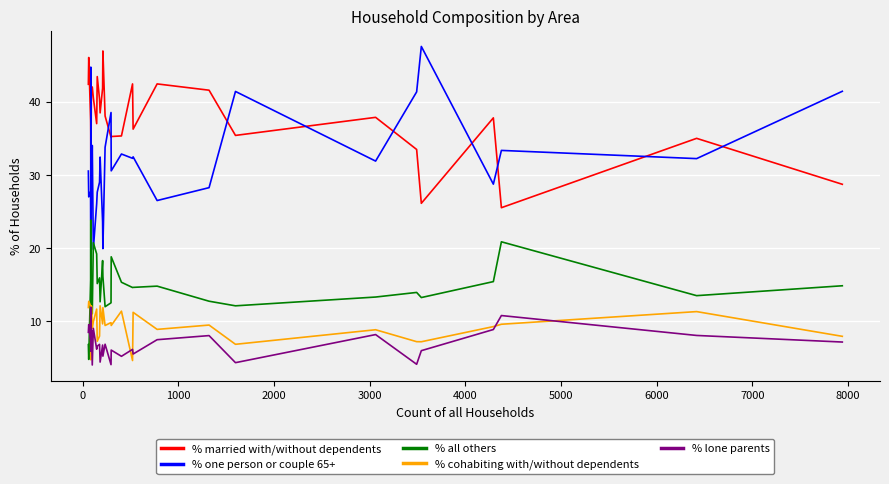

What is the lowest value of the % one person or couple 65+ series?

19.8